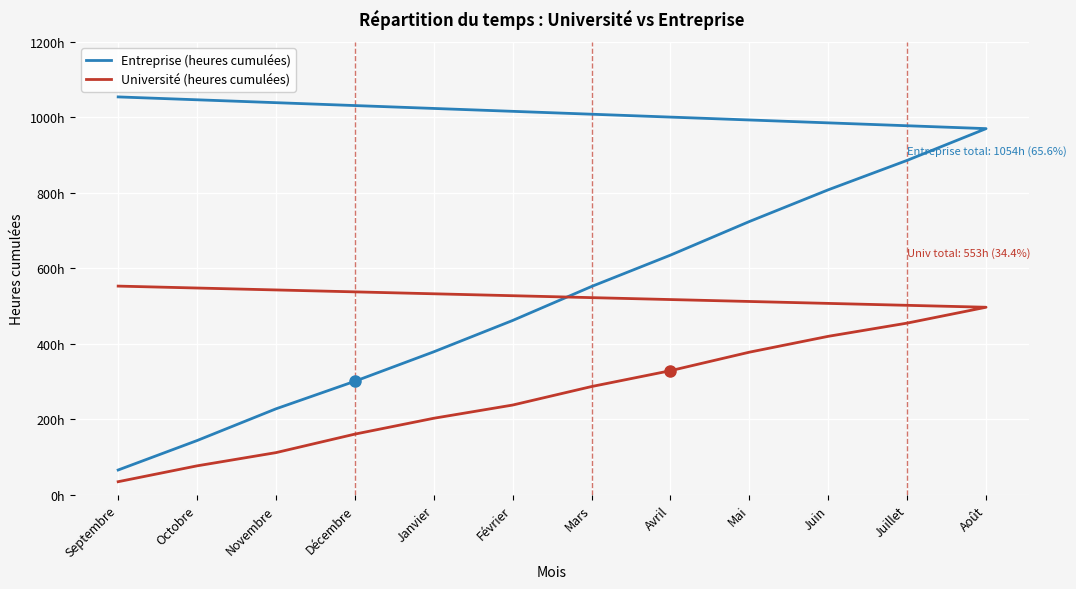

Is the value of Entreprise (heures cumulées) at Octobre greater than the value of Université (heures cumulées) at Juillet?

No